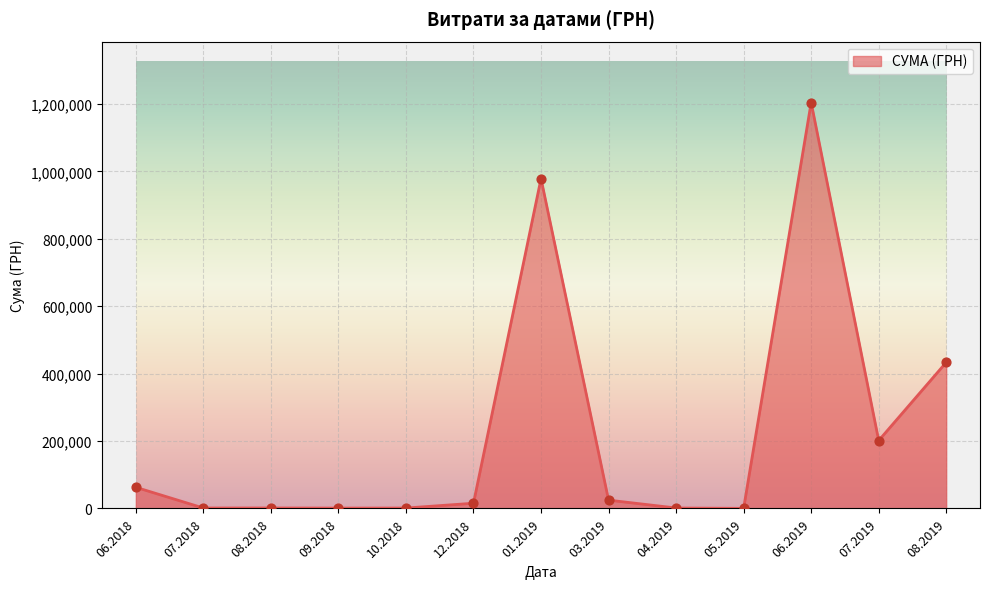

What is the change in value from 06.2018 to 08.2019?

+370658.9